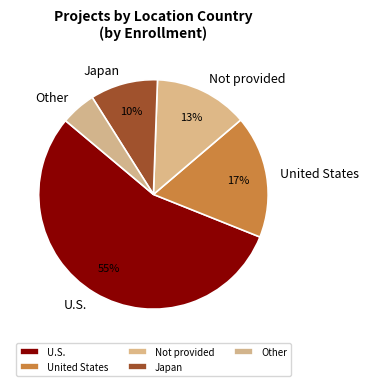

Is there a majority slice in this chart?

Yes